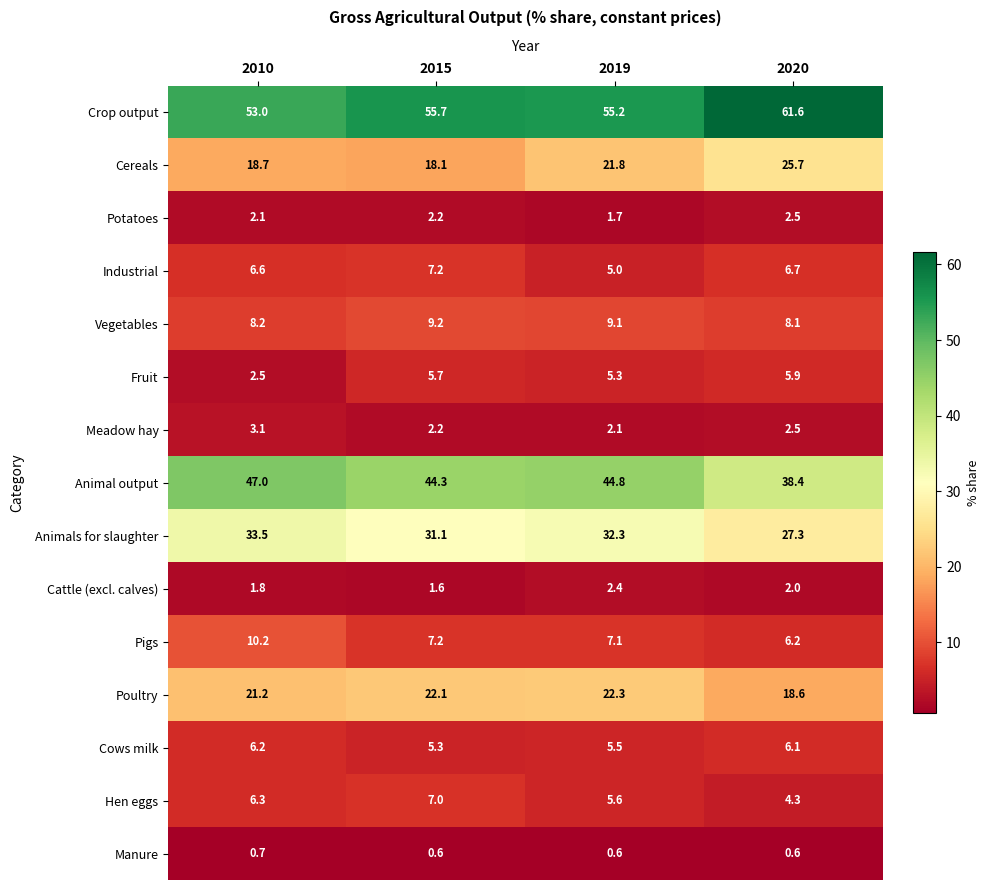

Rank the categories by Animals for slaughter value from highest to lowest.

2010, 2019, 2015, 2020